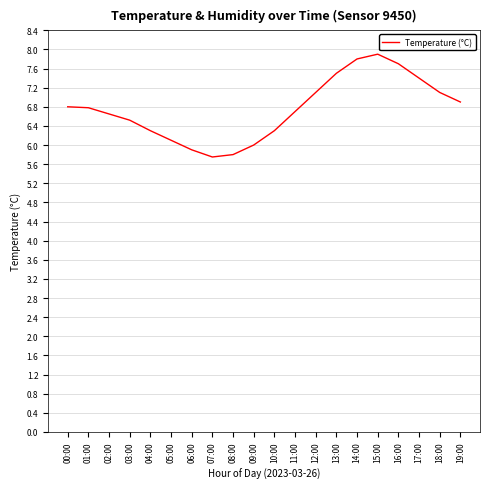

What is the difference between the values at 03:00 and 02:00?

0.1